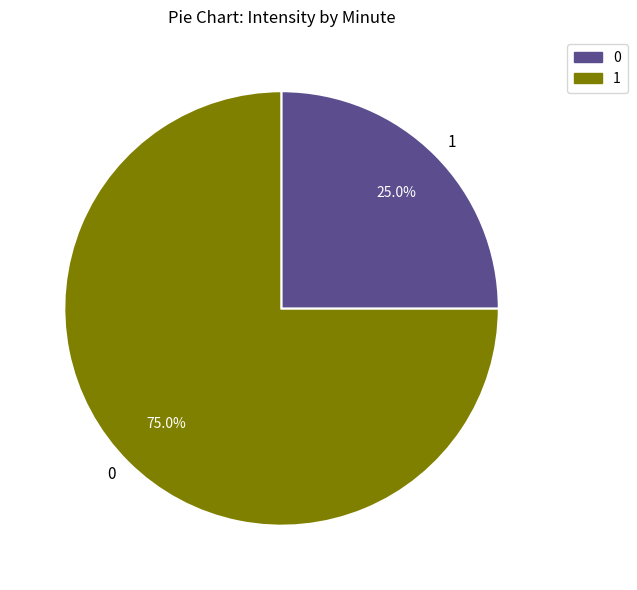

Approximately how many times larger is the value at 1 compared to 0?

0.3